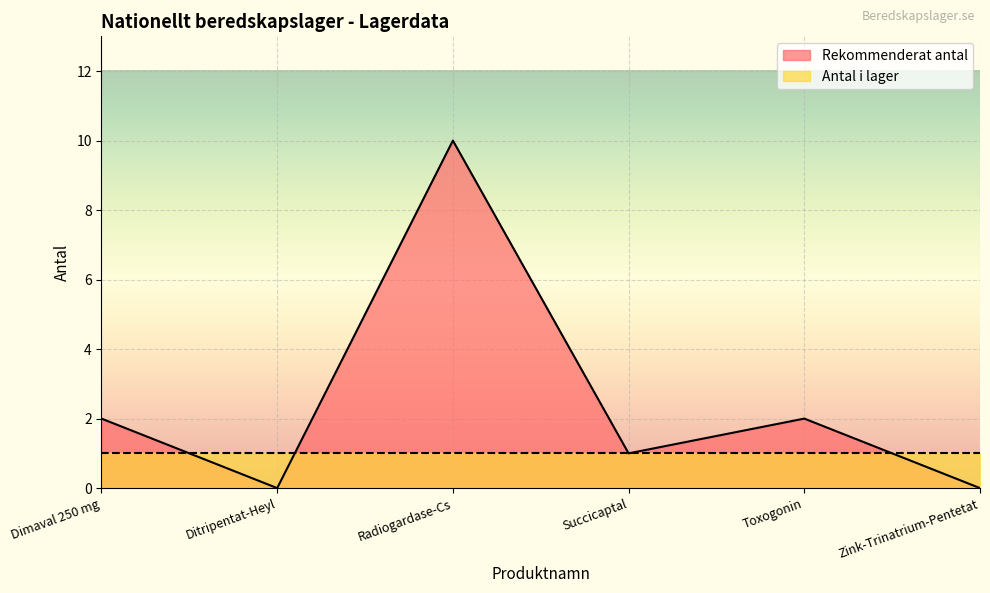

Reading left to right, list all the values displayed in this chart.

2	0	10	1	2	0